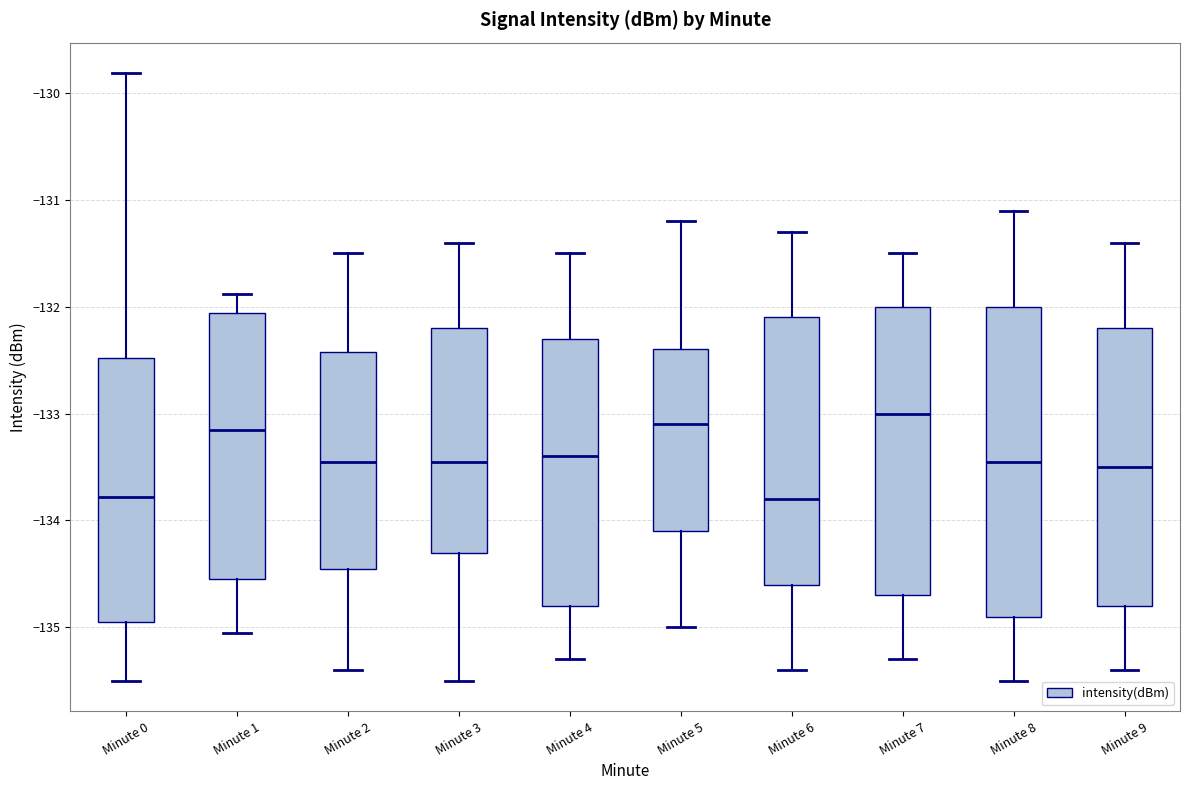

Which box has the highest median line?

Minute 7